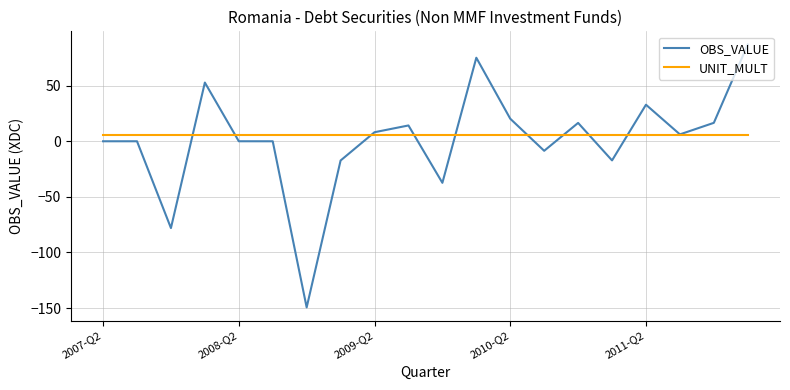

Which series has the widest spread of values?

OBS_VALUE